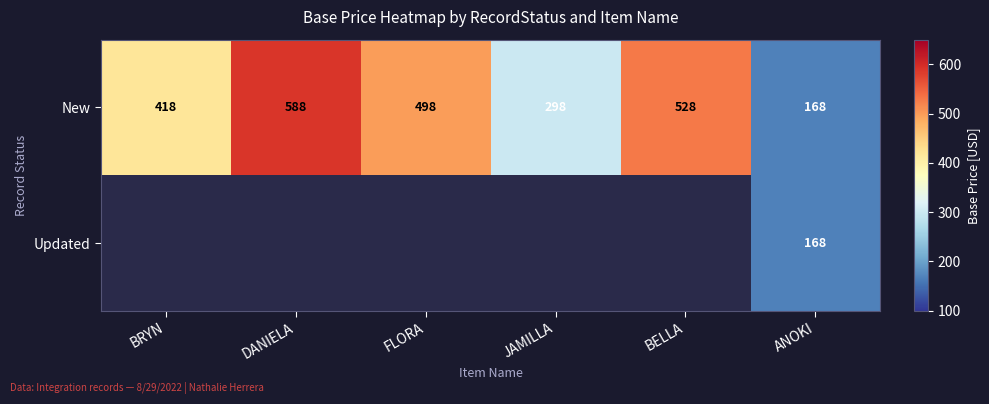

What is the sum of all New values?

2498